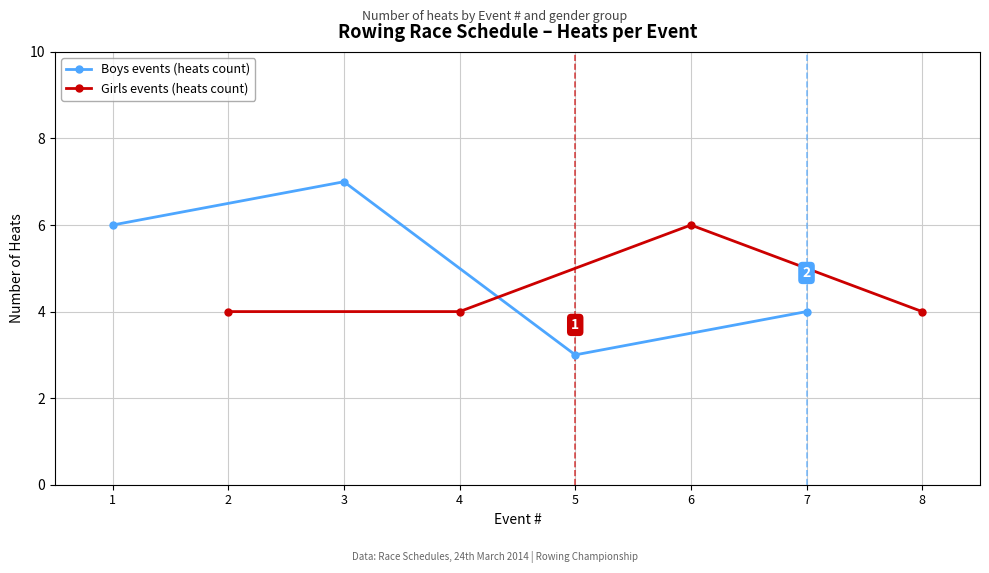

What is the difference between the maximum and minimum values in the Boys events (heats count) series?

4